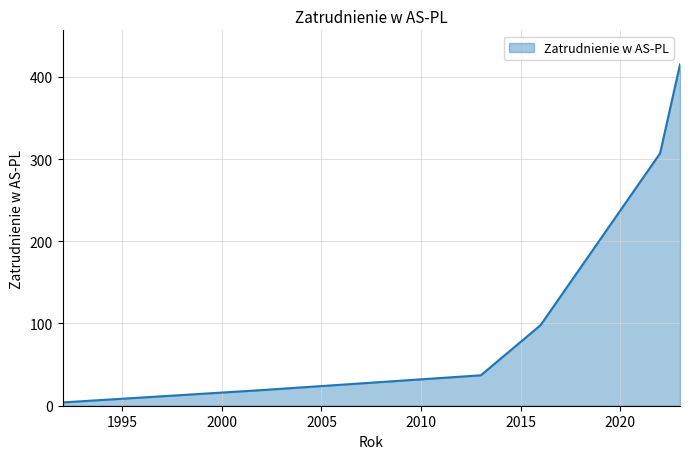

Reading left to right, what are all the values shown in this chart?

4	19	37	98	307	415